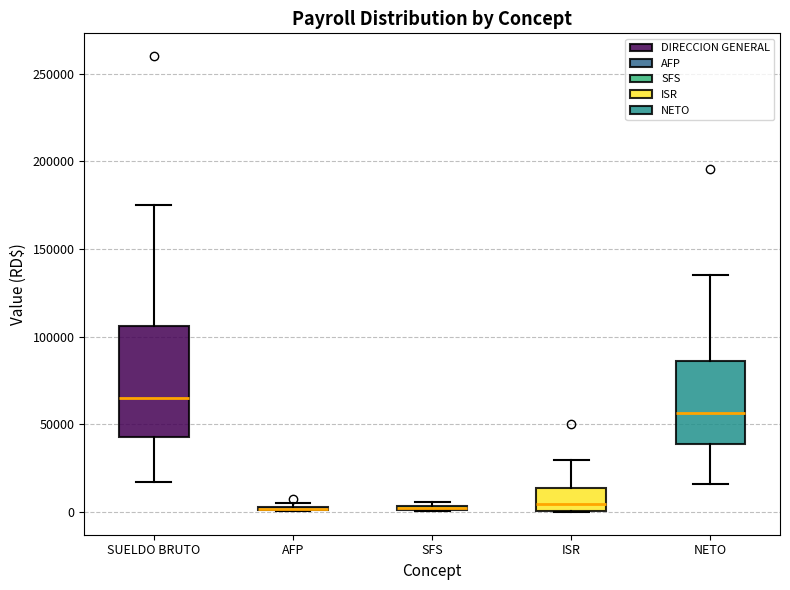

Where does the upper whisker of the box for ISR end on the y-axis? The values are not printed on the chart, so give them approximately, as read against the axis.

30000